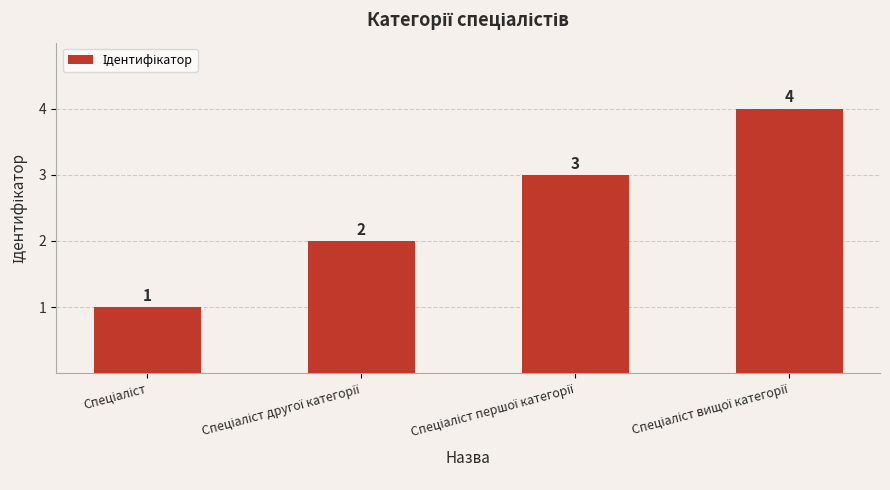

Reading right to left, what are all the values shown in this chart?

4	3	2	1